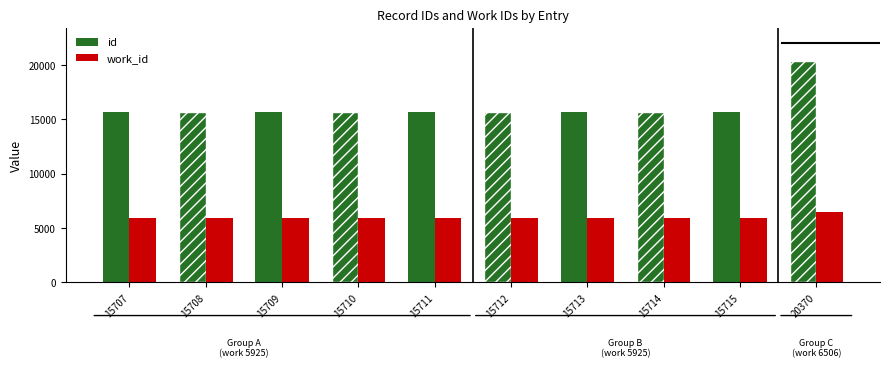

At how many categories does at least one series exceed 11769?

10